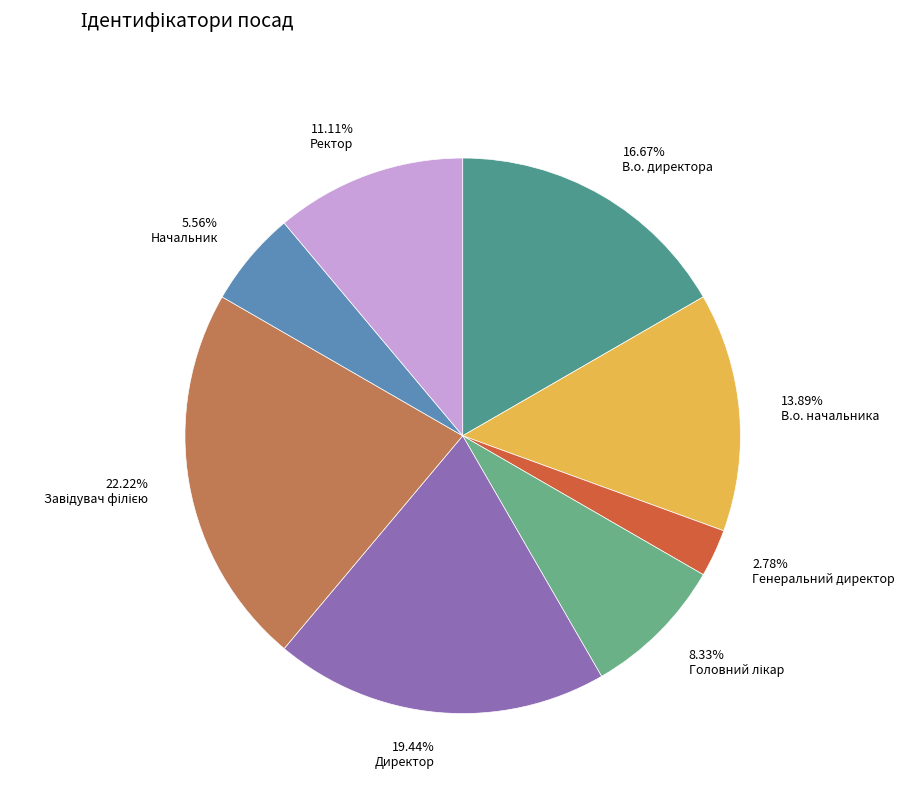

To the nearest percent, what is the difference between the Генеральний директор and В.о. директора slice percentages?

14%